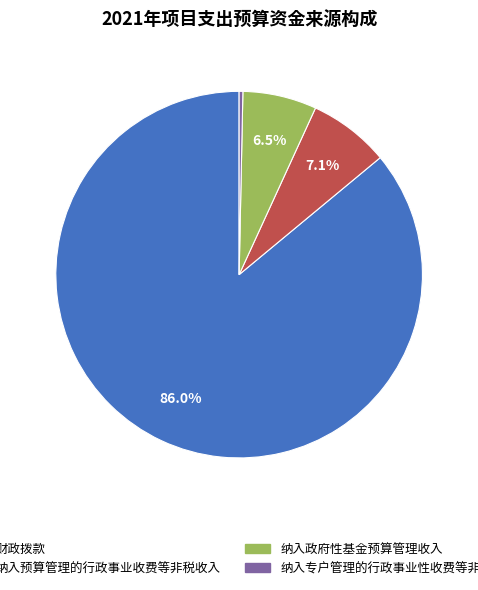

Which category accounts for the majority?

财政拨款